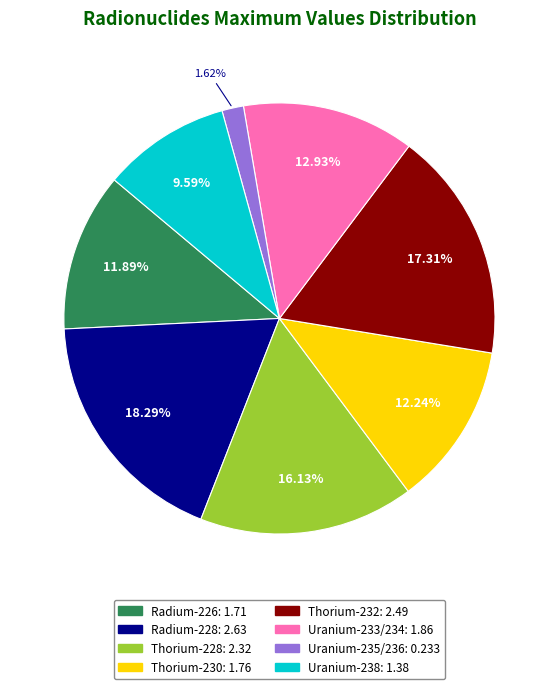

Which slice is the smallest?

Uranium-235/236